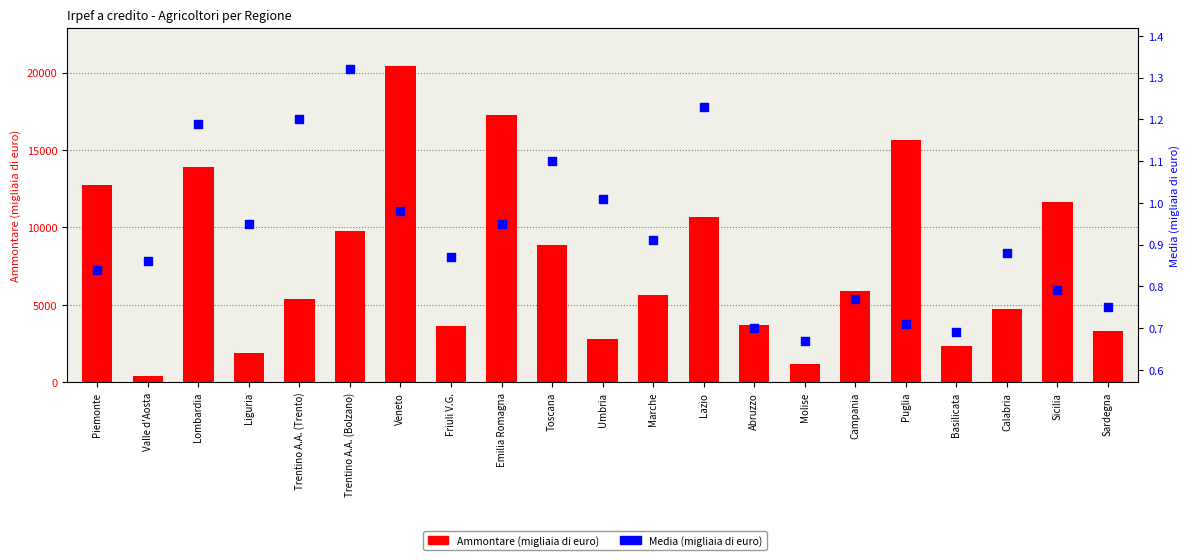

Which series contains the highest Y value?

Ammontare (migliaia di euro)